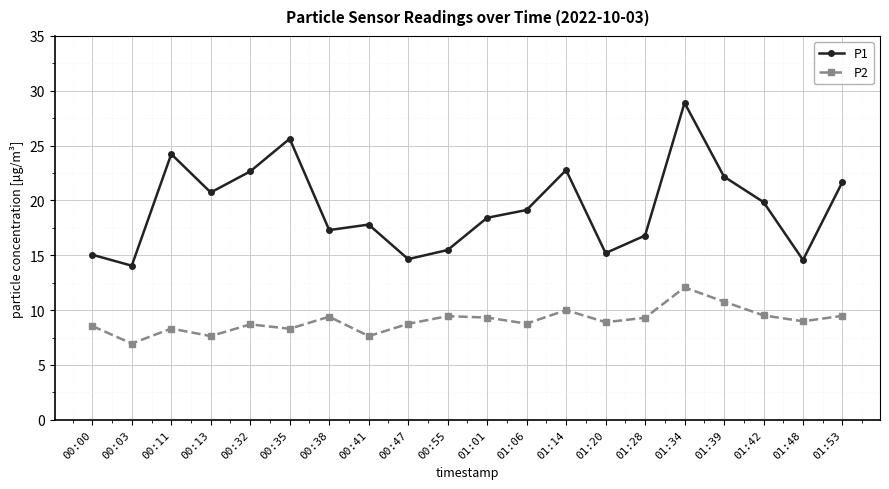

Where is the first local maximum for P2?

00:11